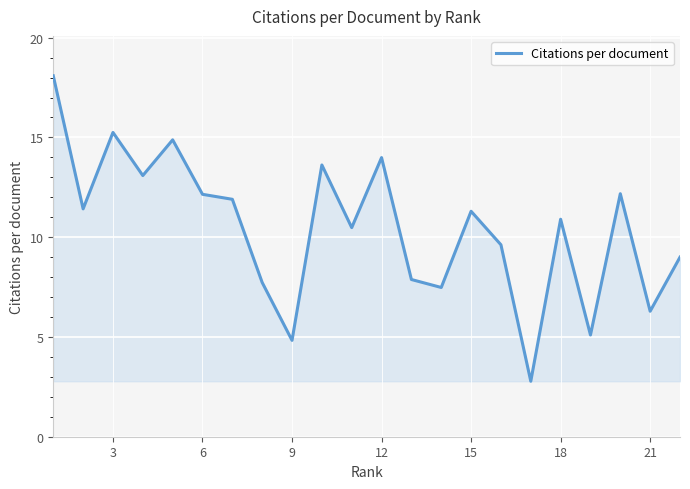

What is the smallest value displayed?

2.8